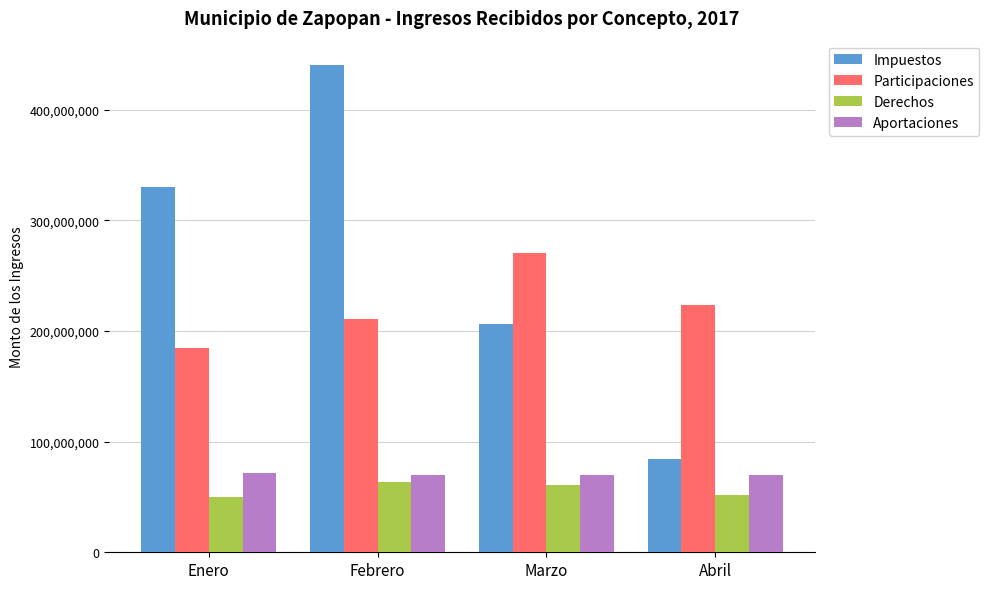

What is the difference between the highest and lowest values at Febrero?

377394577.4